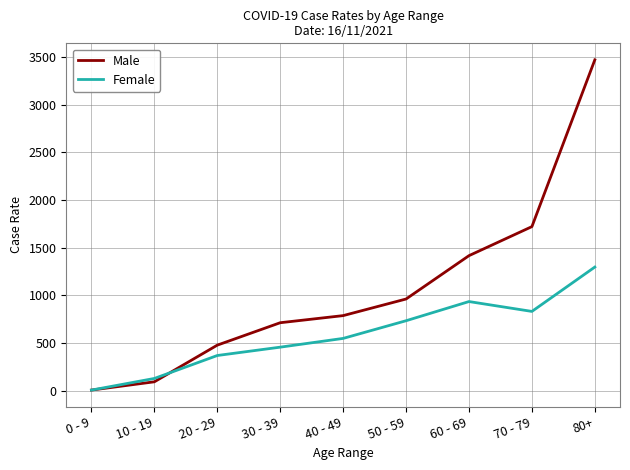

What position from the left is 40 - 49?

5